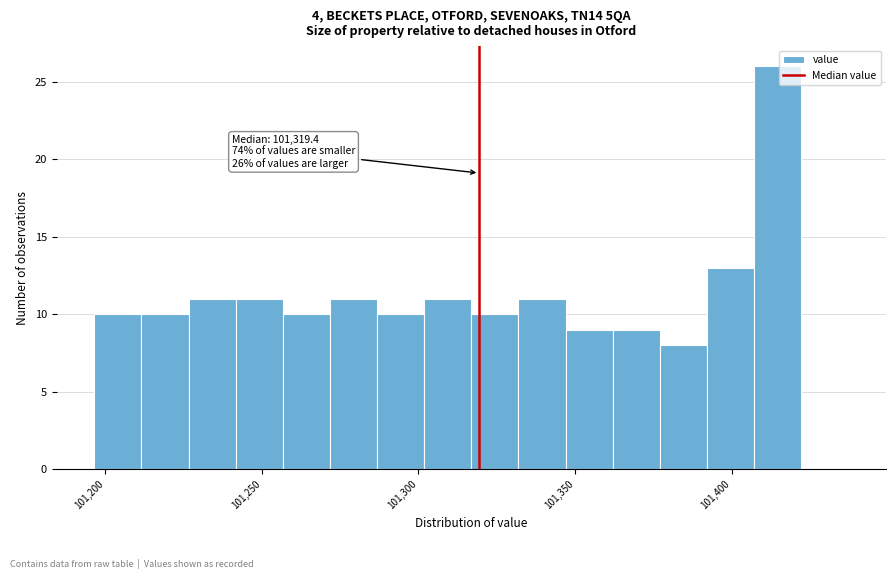

Read against the x-axis, roughly where is the centre of the tallest bar?

101415